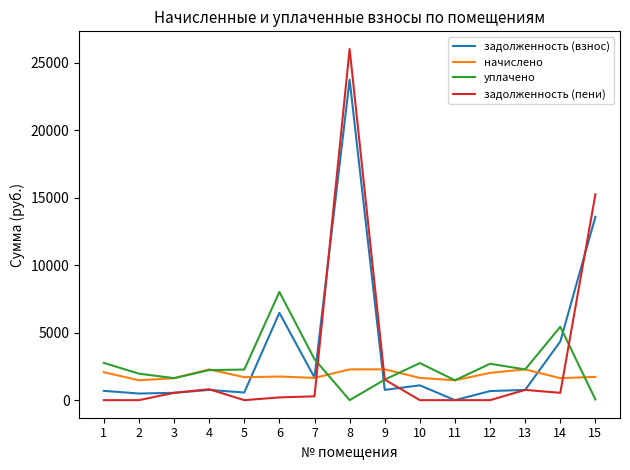

Between 4 and 8, which series saw the biggest shift?

задолженность (пени)